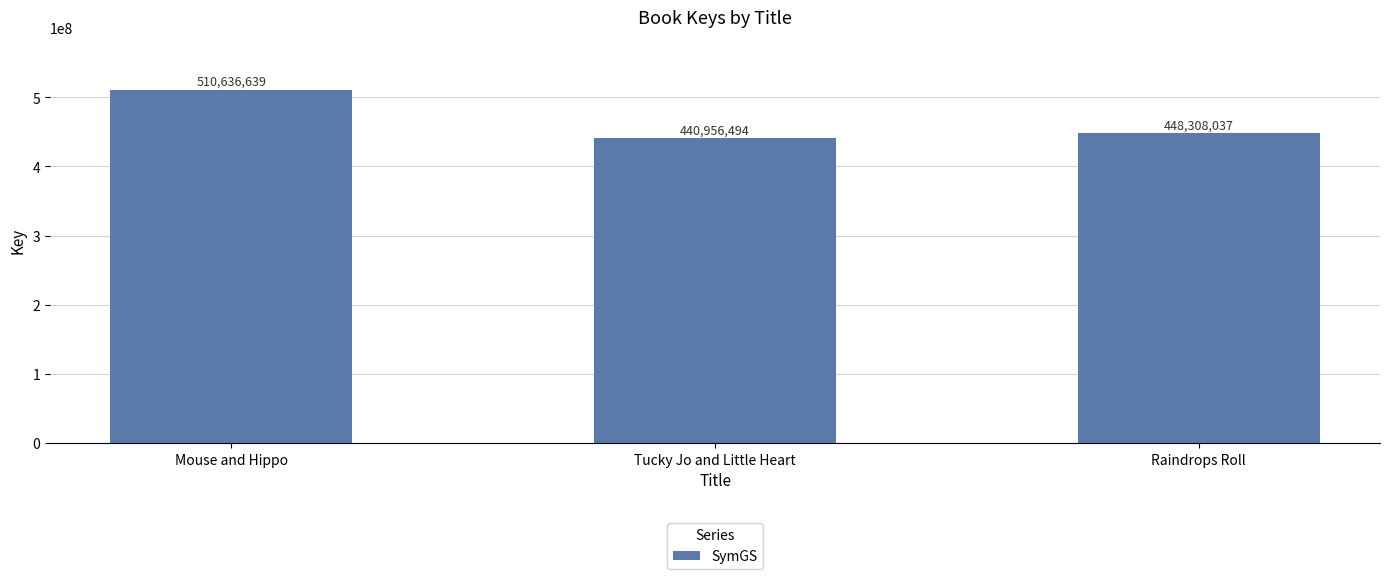

List the labels in order of value, smallest first.

Tucky Jo and Little Heart, Raindrops Roll, Mouse and Hippo